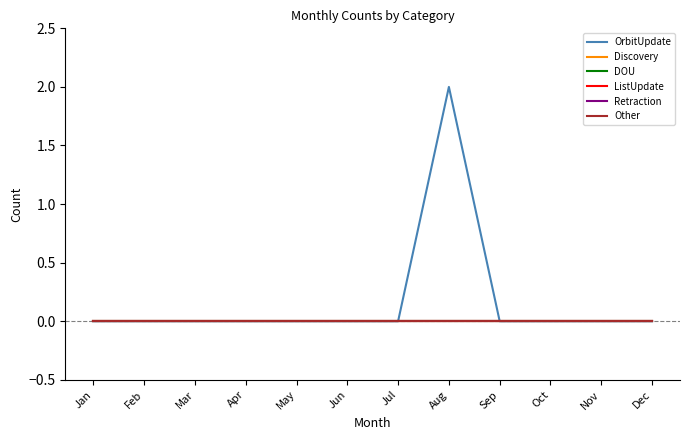

The DOU series shows 0 at Apr. True or false?

True